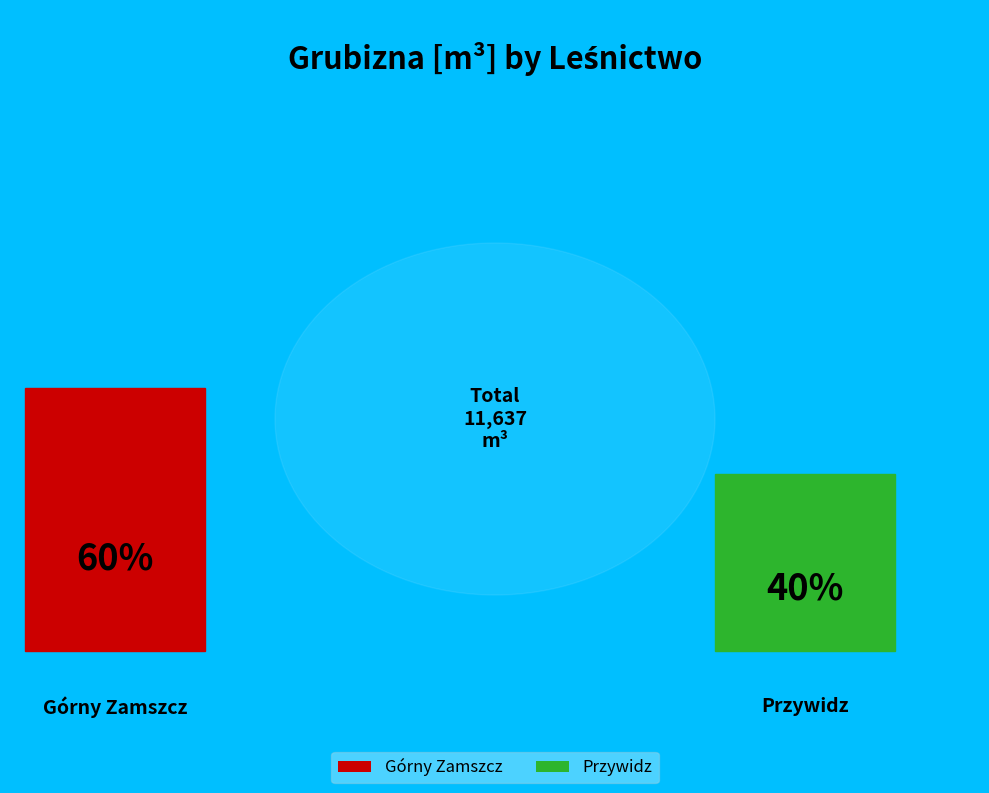

To the nearest percent, what portion does Przywidz represent?

40%